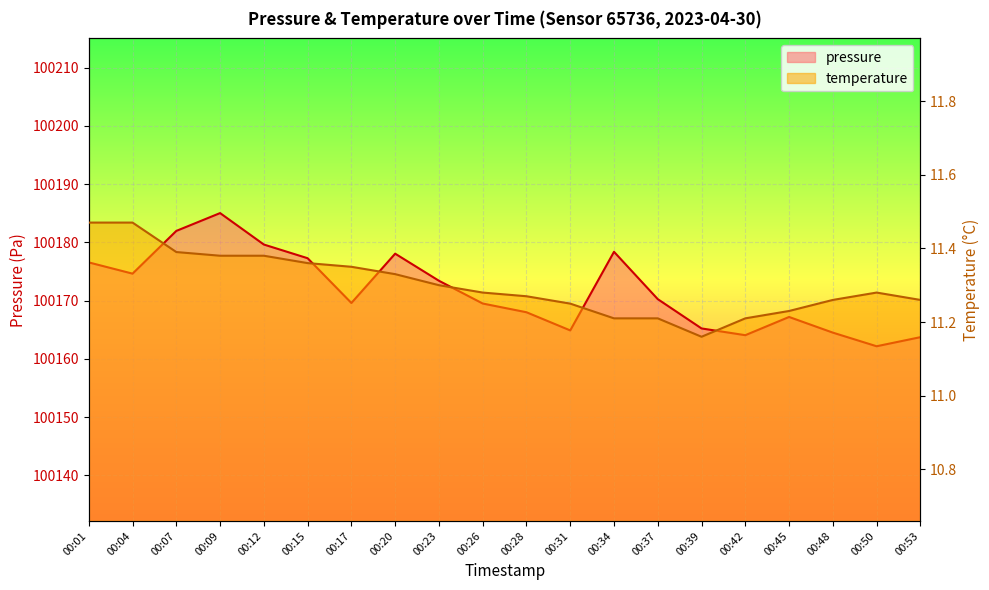

In temperature, how many points are higher than both neighbors (excluding endpoints)?

1